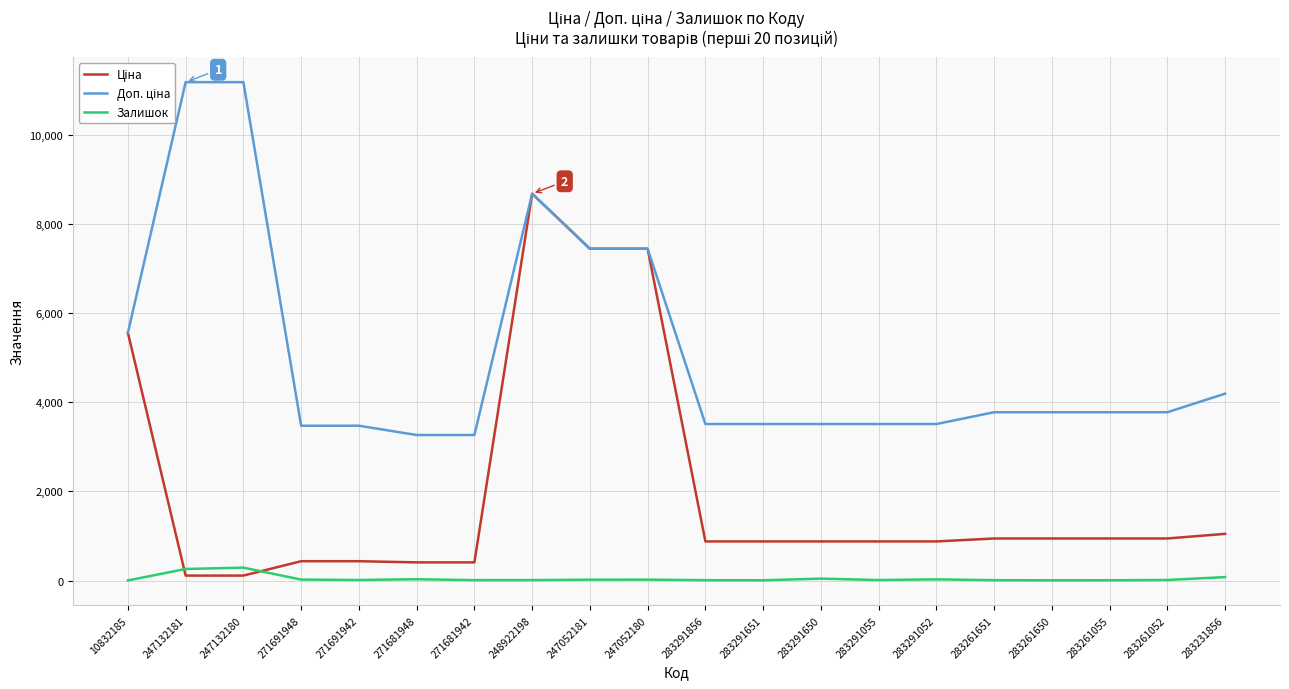

The Залишок series shows 7.0 at 283291651. True or false?

True